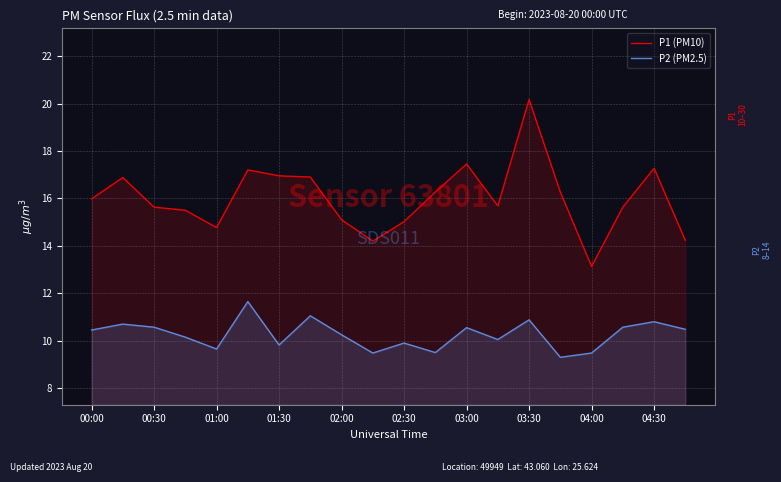

What is the difference between the highest and lowest values at 00:30?

5.1